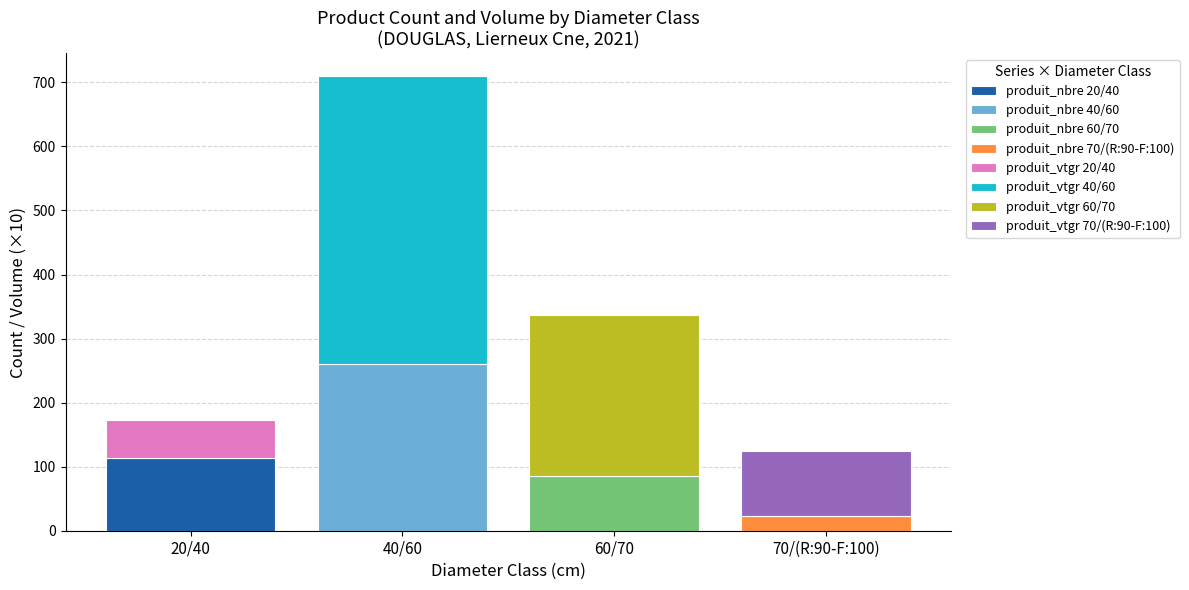

What position from the left is 60/70?

3